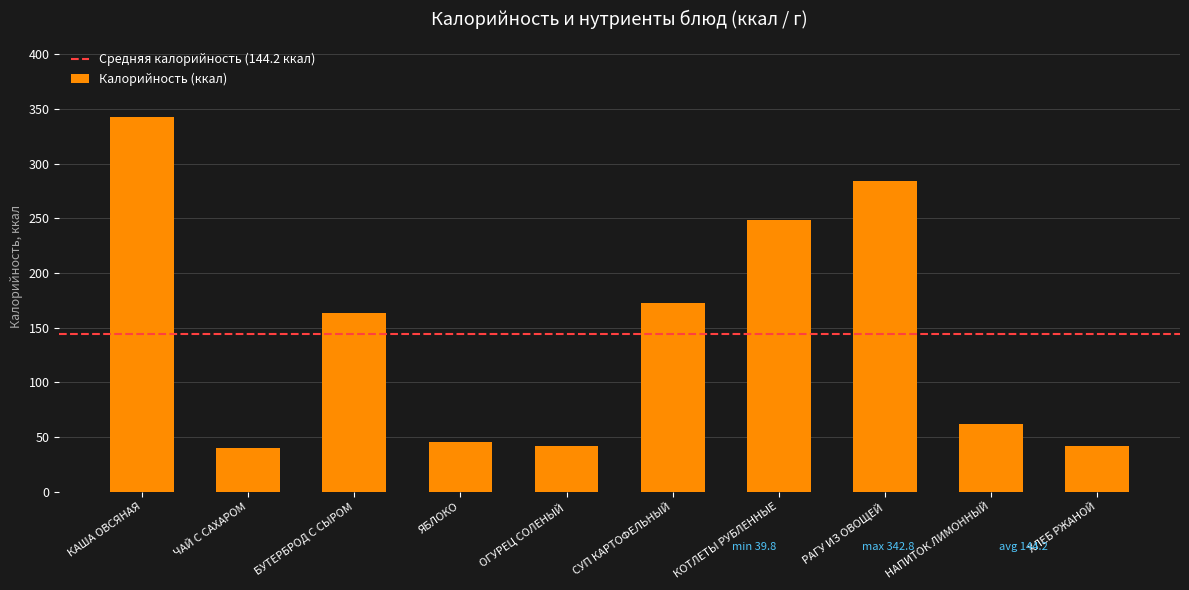

True or false: the data shows 342.8 at КАША ОВСЯНАЯ.

True